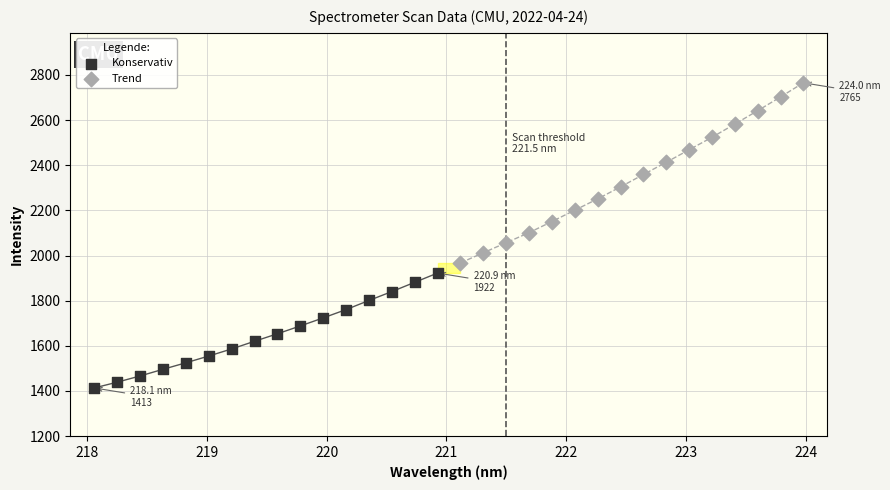

Which series reaches the maximum Y coordinate?

Trend